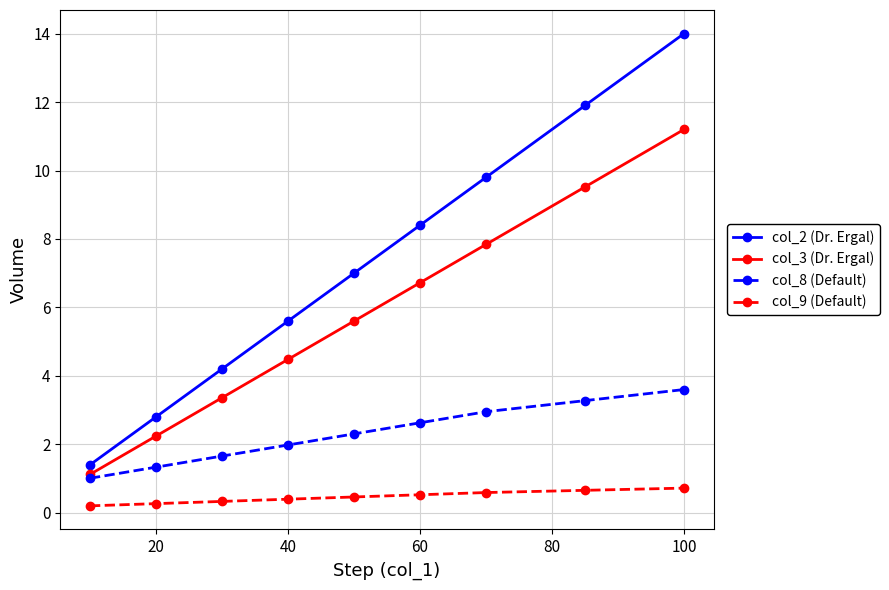

True or false: col_2 (Dr. Ergal) and col_3 (Dr. Ergal) cross at least once.

False